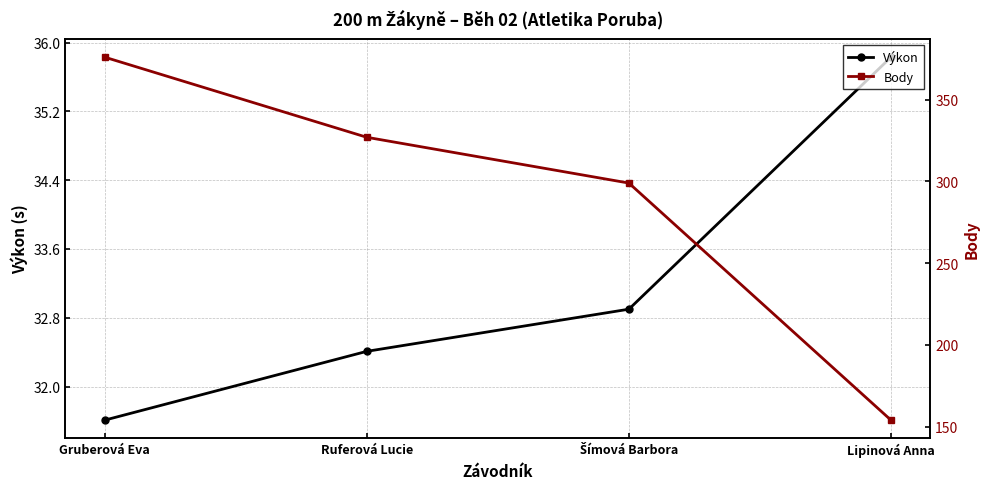

What is the difference between the Body values at Lipinová Anna and Šímová Barbora?

145.0